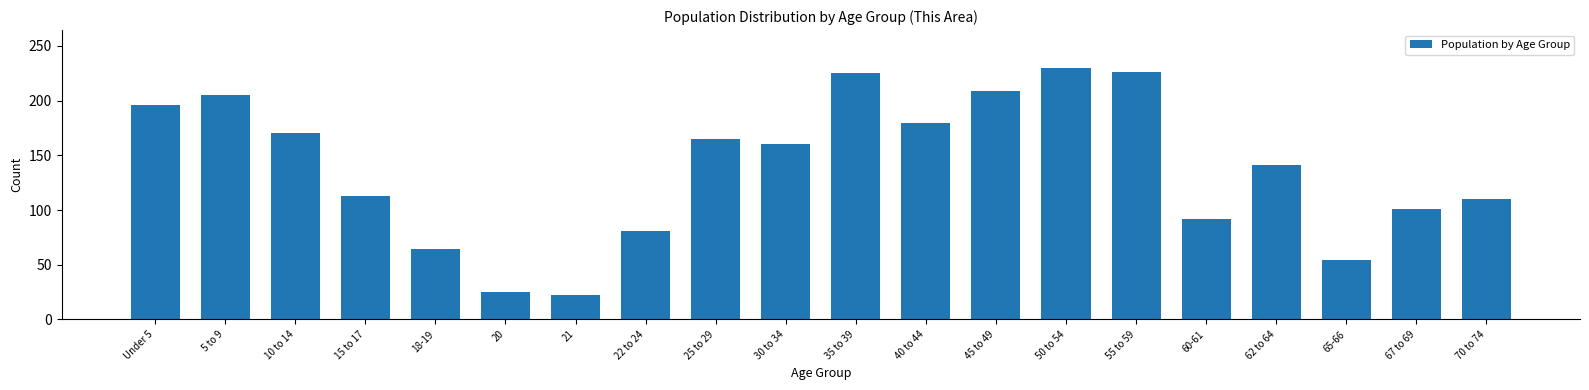

What is the maximum value shown in the chart?

230